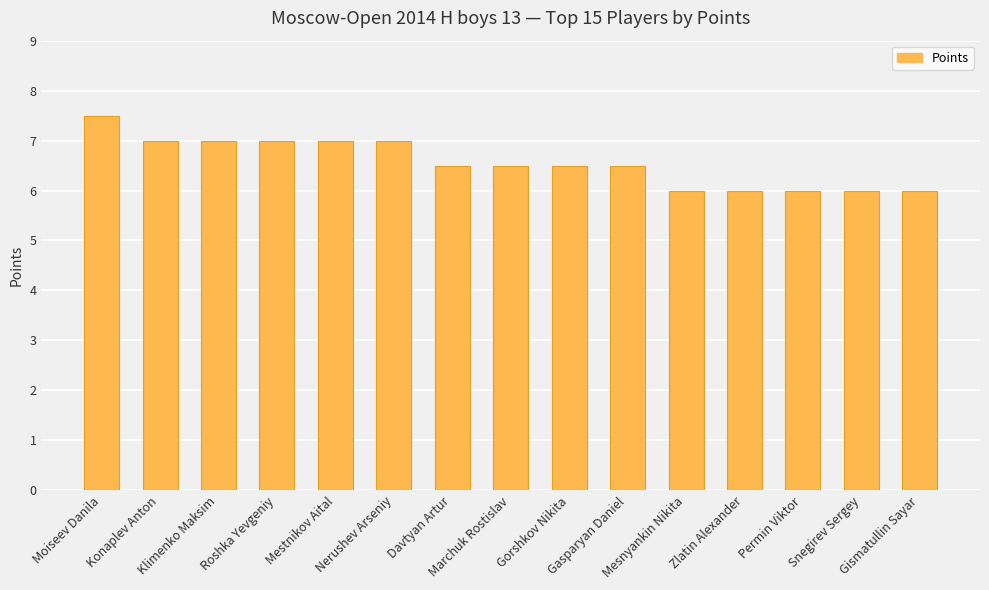

What is the difference between the values at Snegirev Sergey and Moiseev Danila?

1.5